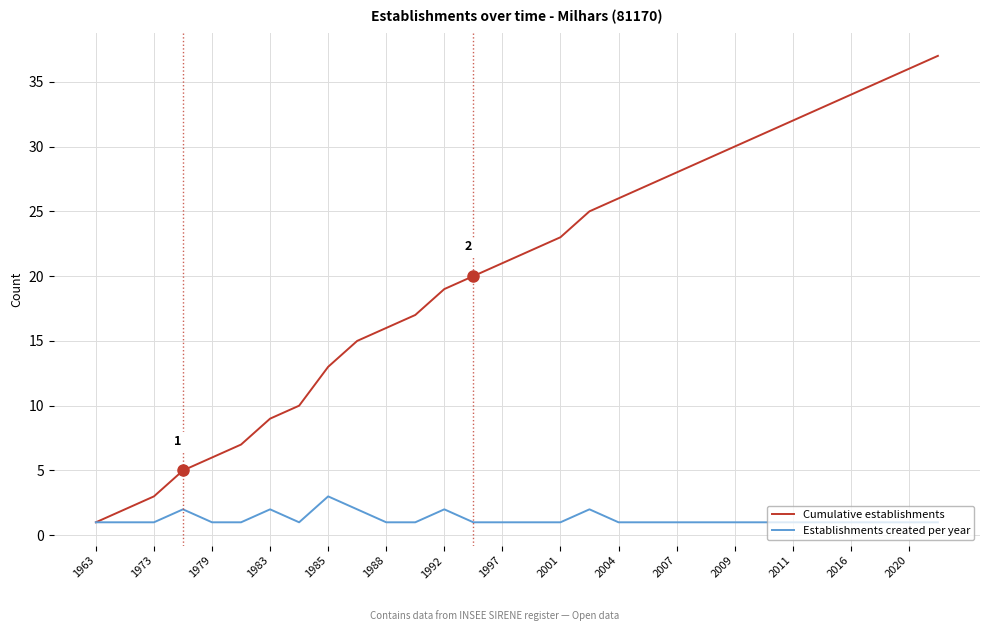

What are all the series names shown in the legend?

Cumulative establishments, Establishments created per year